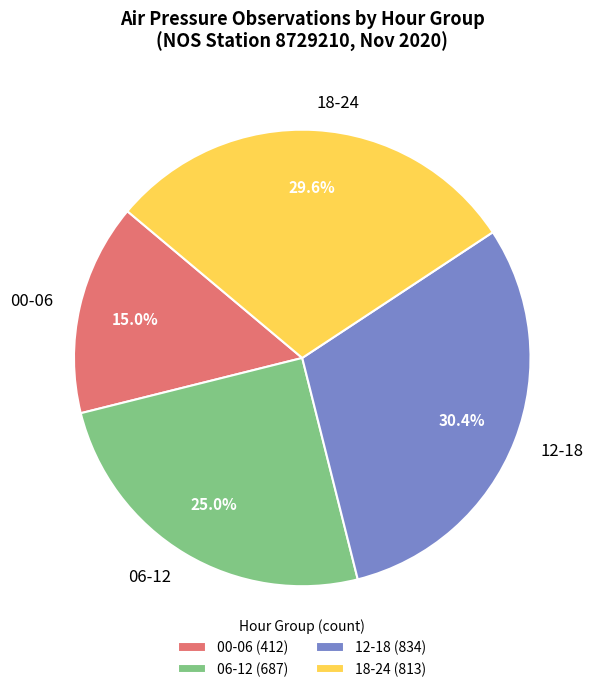

How many segments does this pie chart have?

4